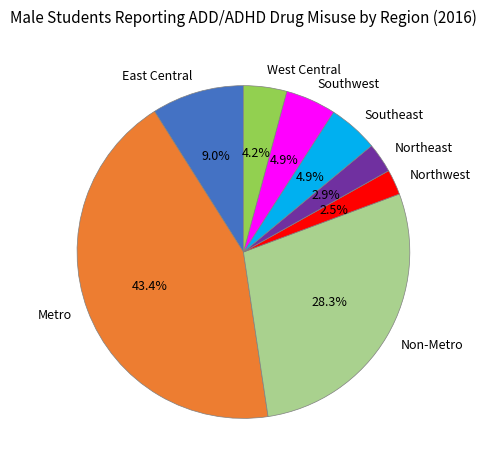

What is the ratio of the value at Southwest to the value at West Central?

1.2